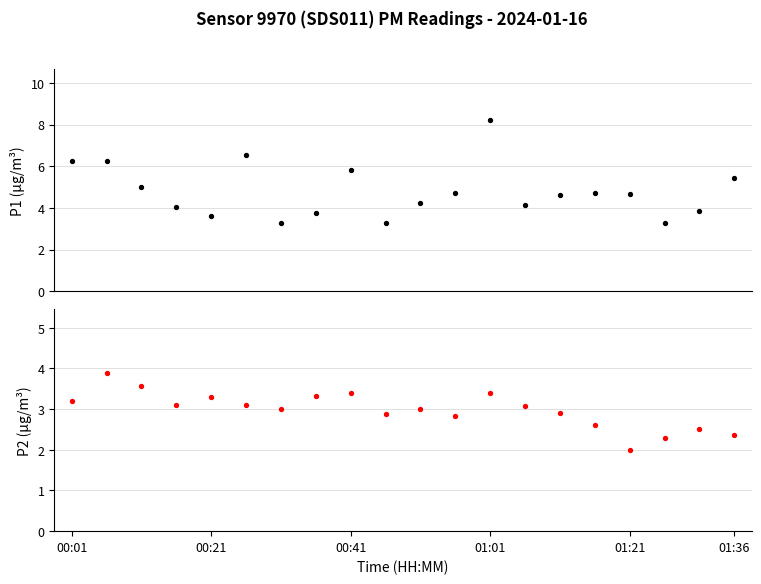

Which series has the widest spread of Y values?

P1